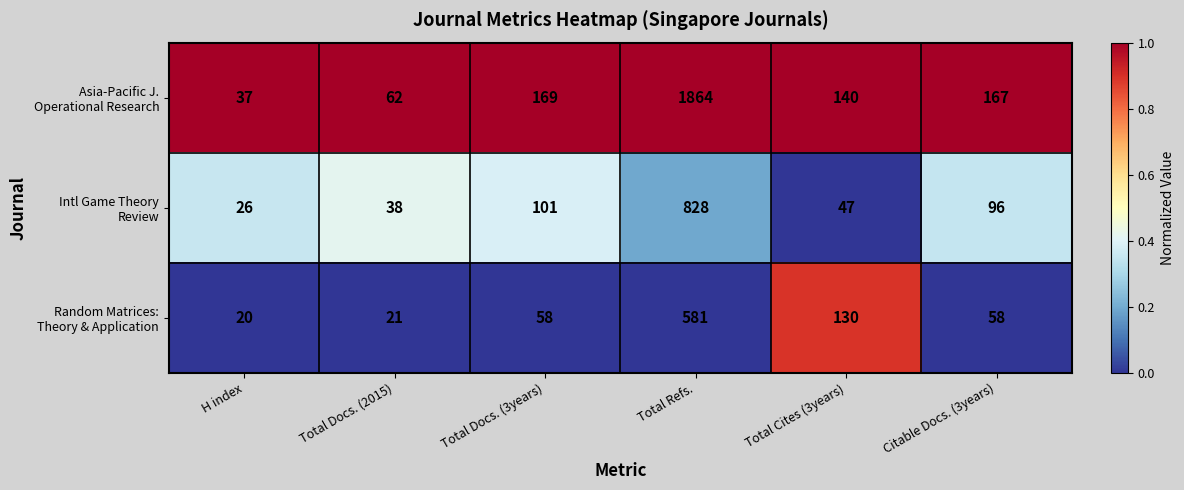

What is the total value across all series at Total Docs. (3years)?

328